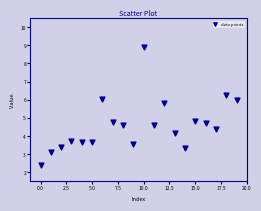

What is the range of Y values (max minus min)?

6.5